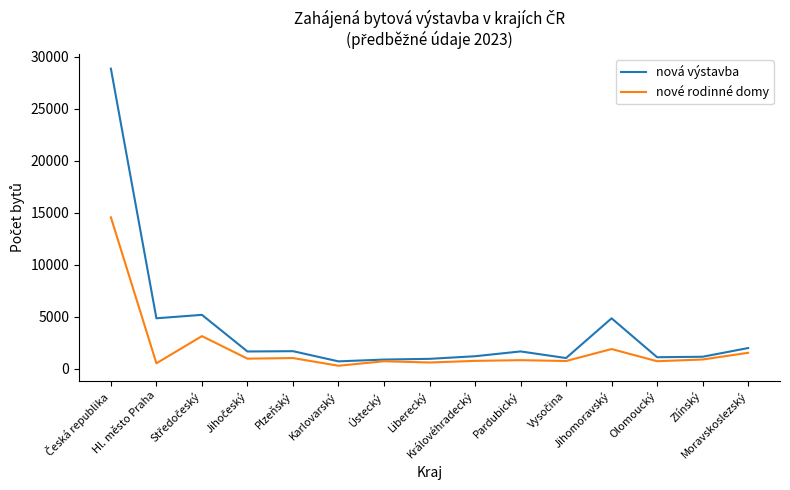

What is the minimum value for nová výstavba?

704